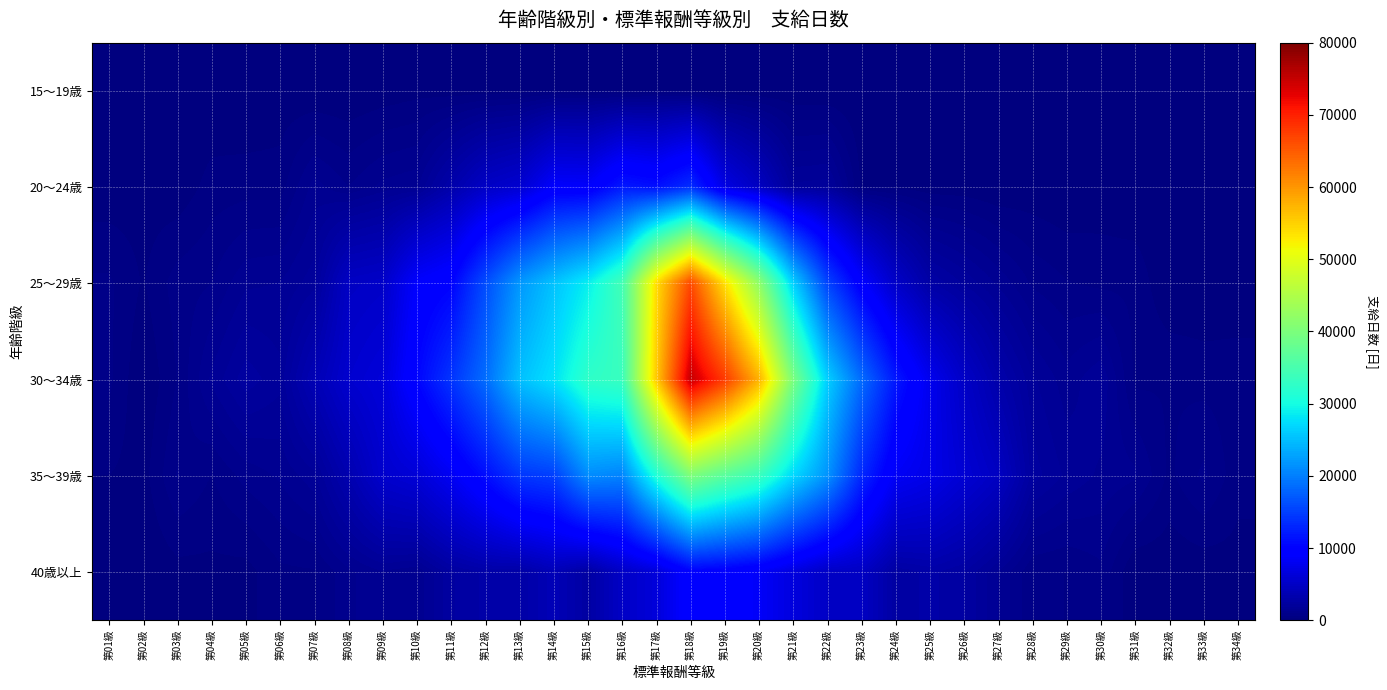

At how many categories does at least one series exceed 24180?

10